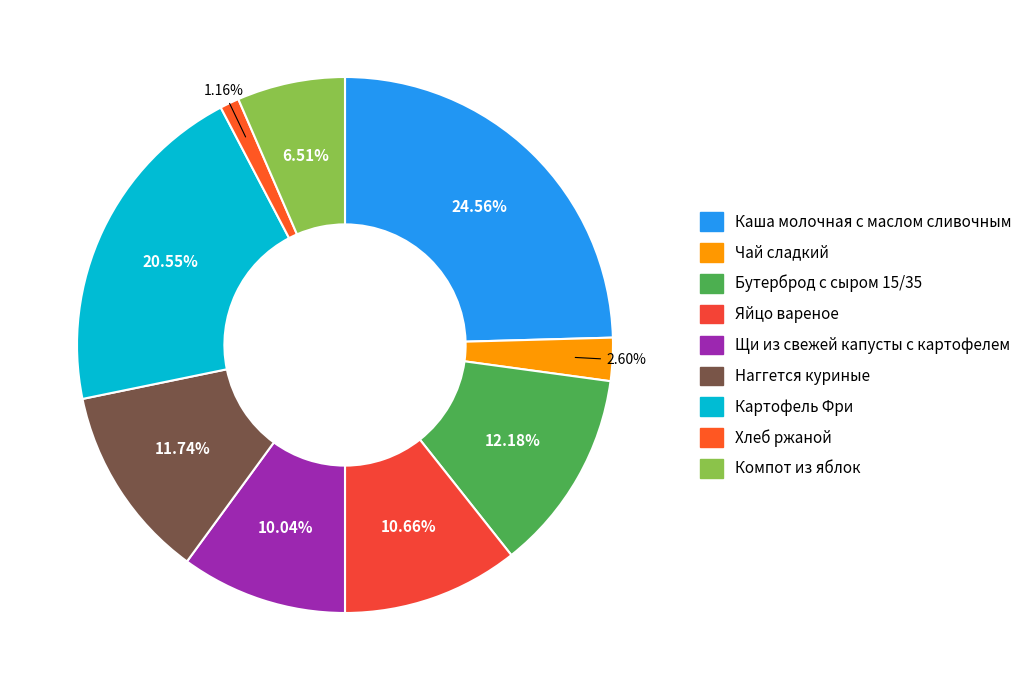

Combined, what portion of the pie is Бутерброд с сыром 15/35 and Чай сладкий?

14.8%